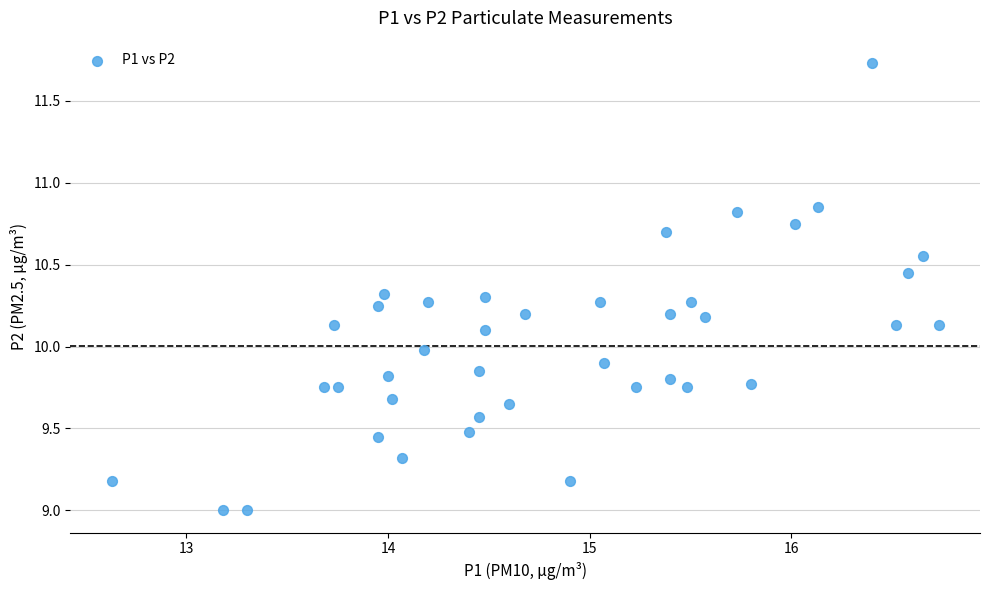

What is the range of X values (max minus min)?

4.1